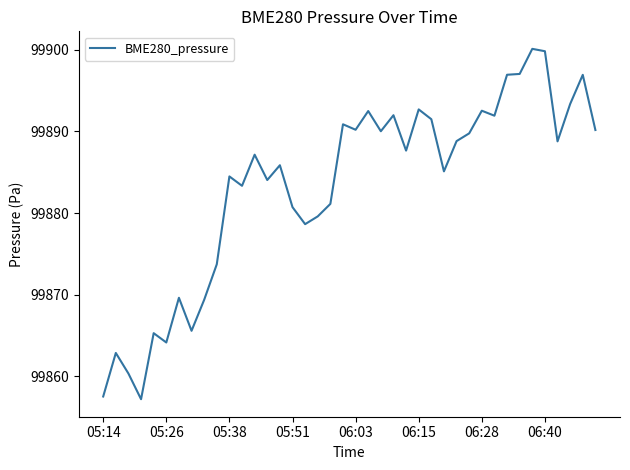

What is the minimum value shown in the chart?

99857.2